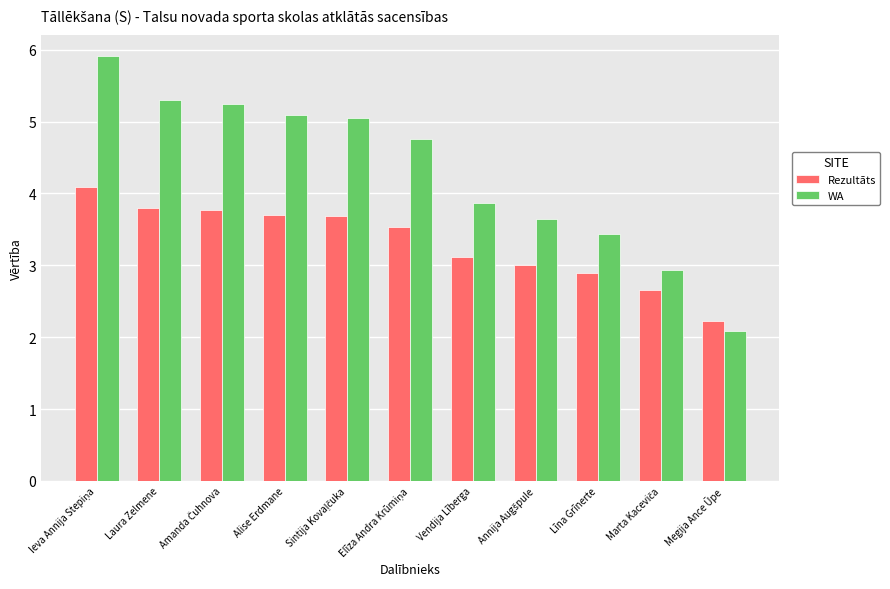

How many categories are shown in the chart?

11